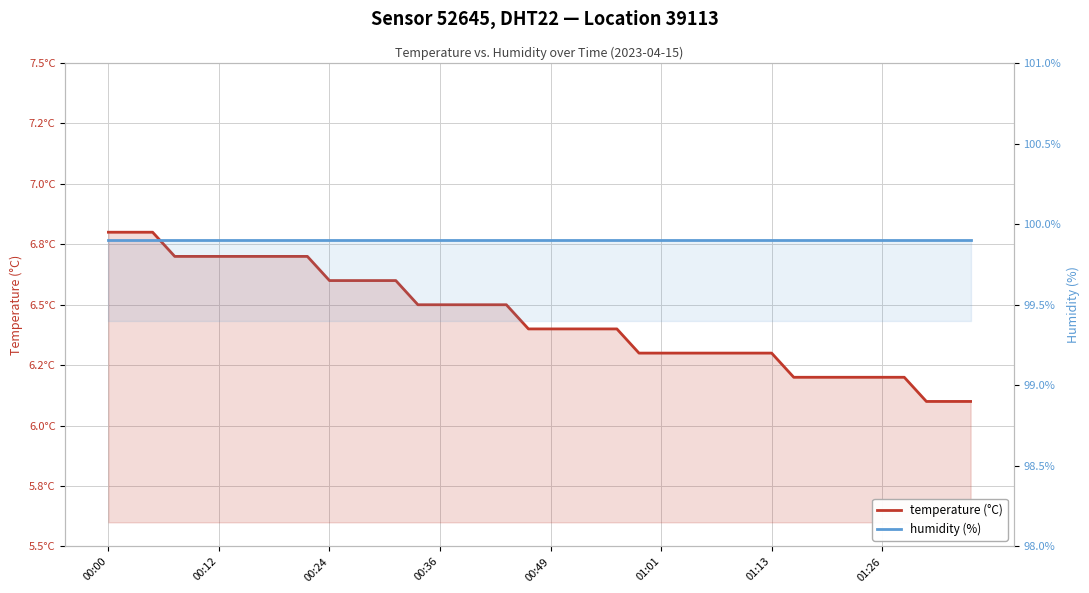

How many temperature (°C) values are between 6 and 7?

40